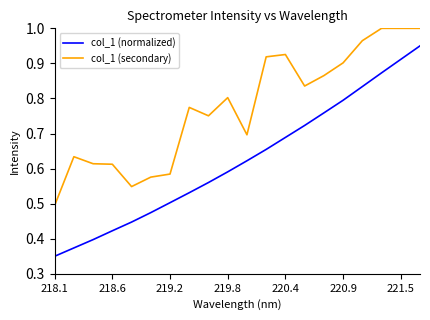

Which series has the largest total across all categories?

col_1 (secondary)